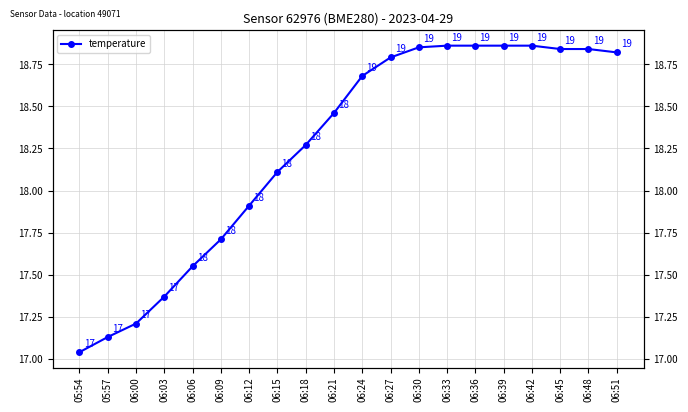

What position from the right is 06:39?

5